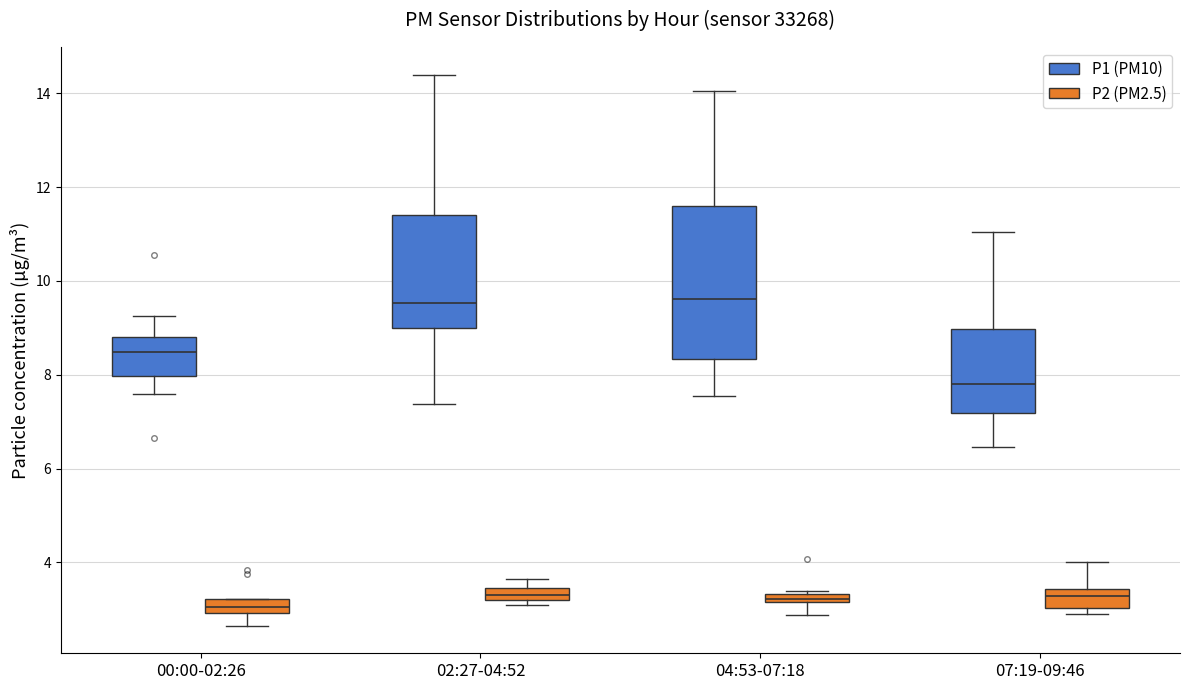

Comparing the boxes themselves (not the whiskers), which one is the tallest?

04:53-07:18 (P1 (PM10))